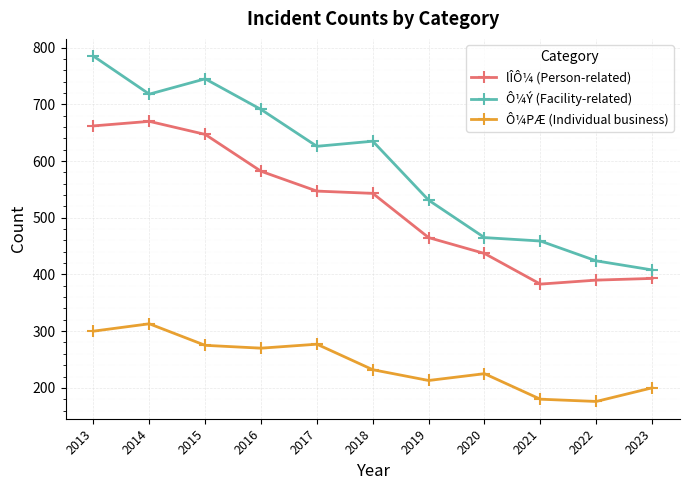

True or false: Ô¼Ý (Facility-related) and Ô¼PÆ (Individual business) intersect in this chart.

False